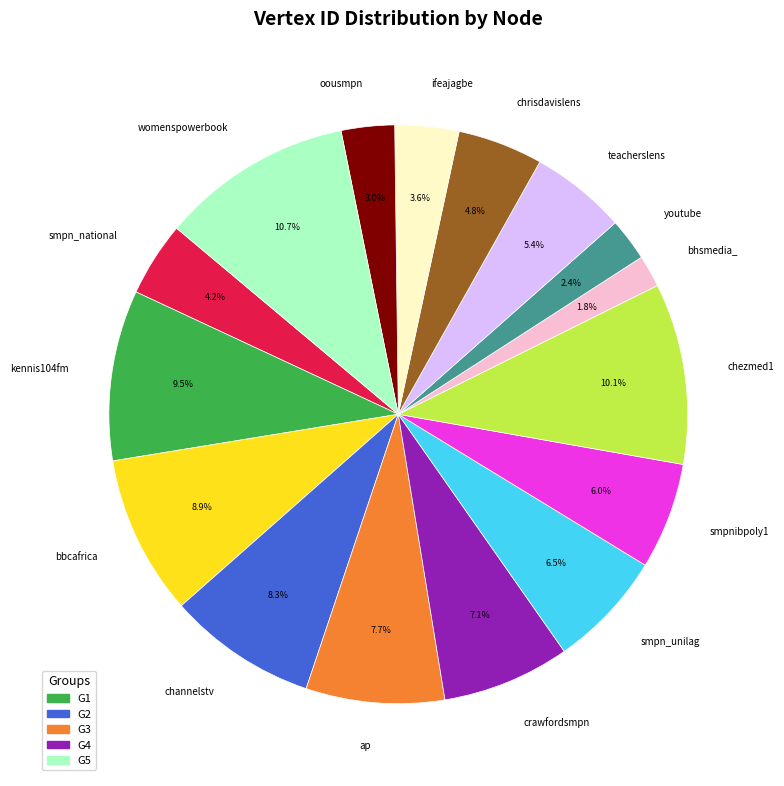

To the nearest percent, what is the combined percentage of smpn_national and smpnibpoly1?

10%